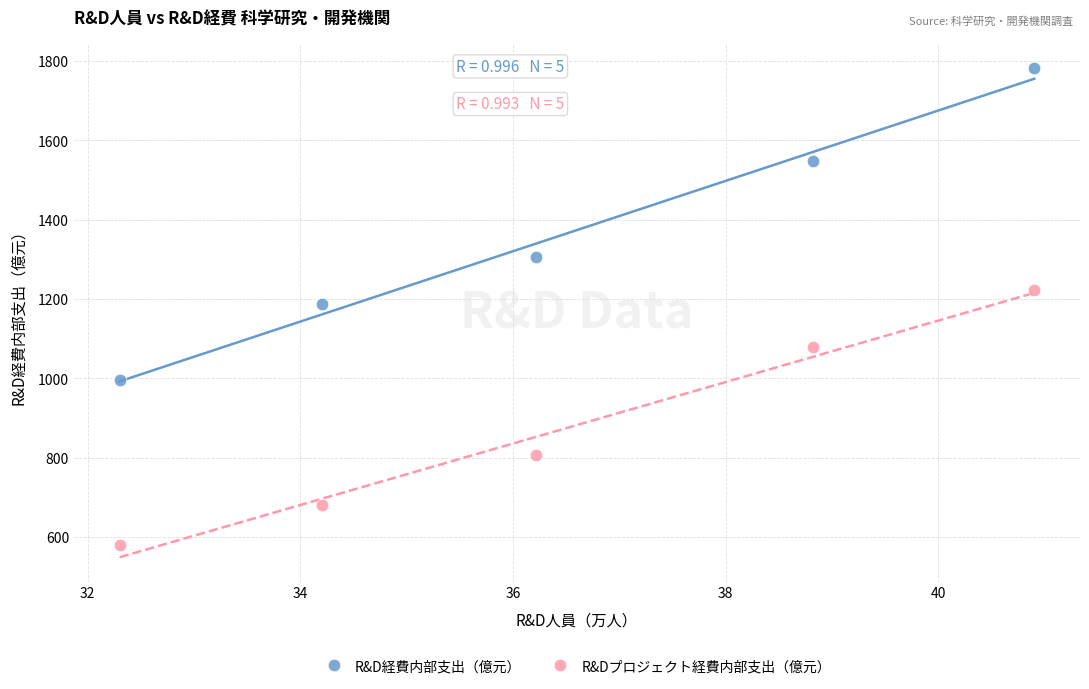

Which series contains the highest Y value?

R&D経費内部支出（億元）